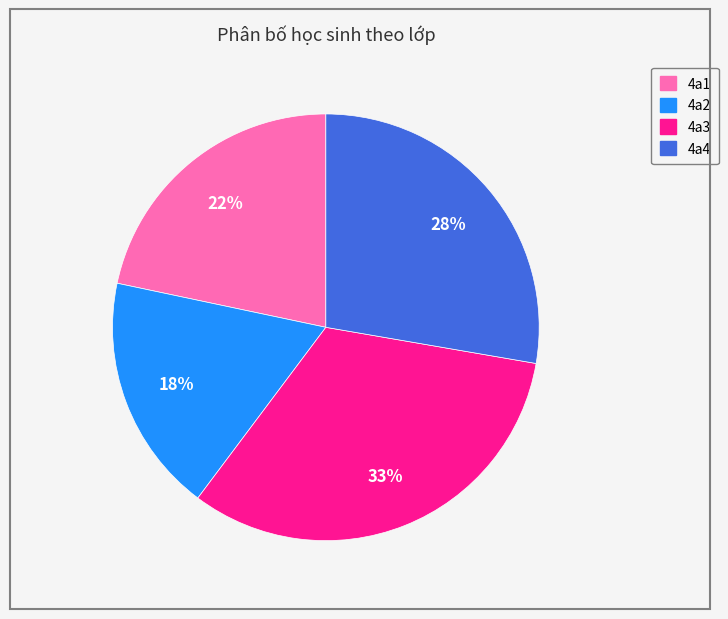

What is the smallest slice in the pie chart?

4a2